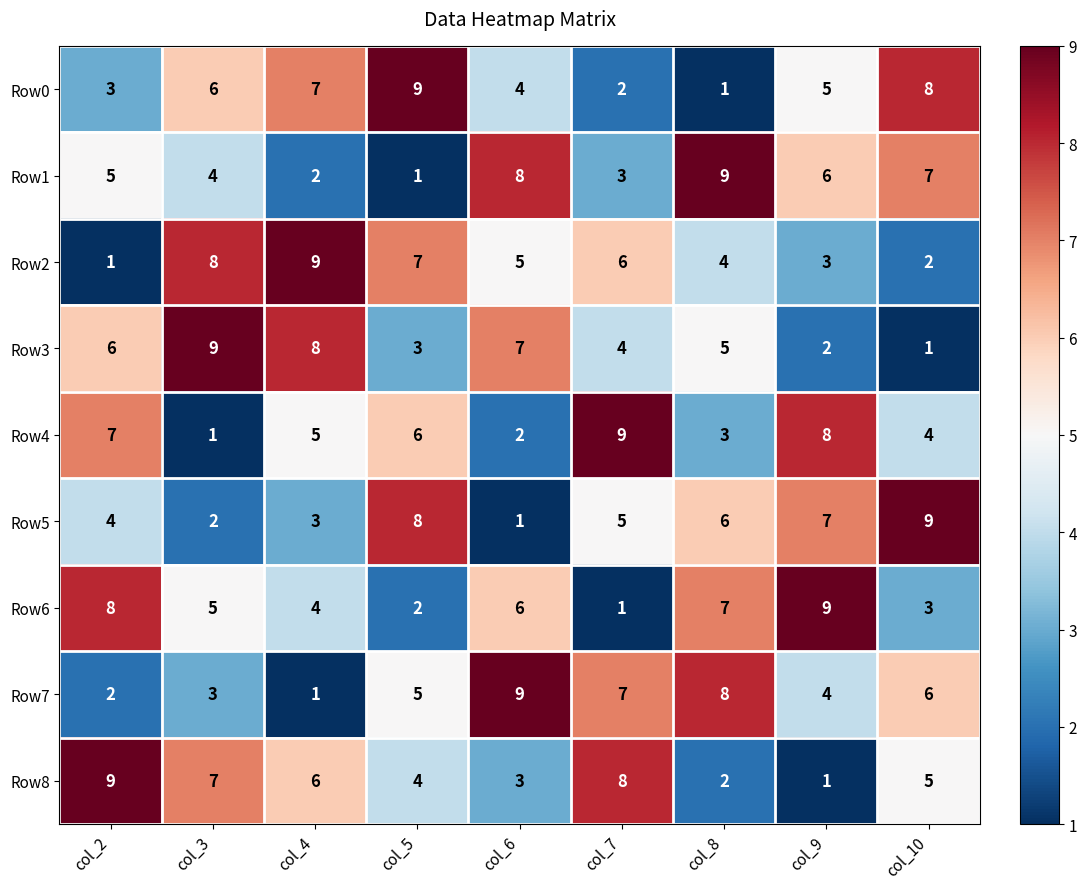

What is the difference between the maximum and minimum values in the Row7 series?

8